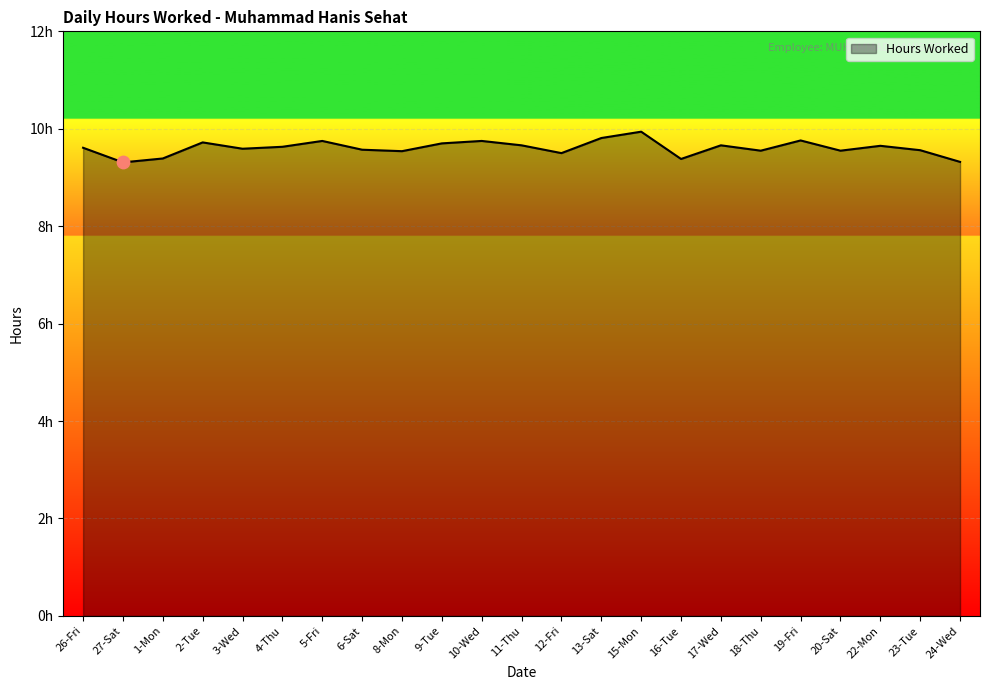

Which has a higher value, 16-Tue or 11-Thu?

11-Thu